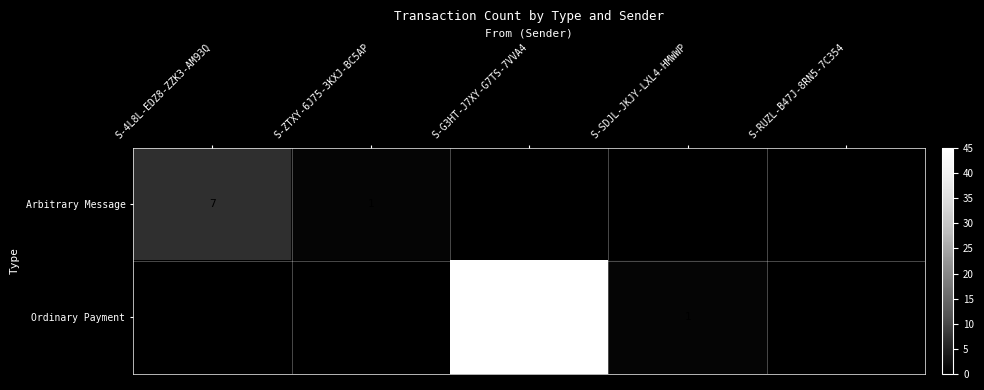

Rank the series by their maximum value, from highest to lowest.

Ordinary Payment, Arbitrary Message